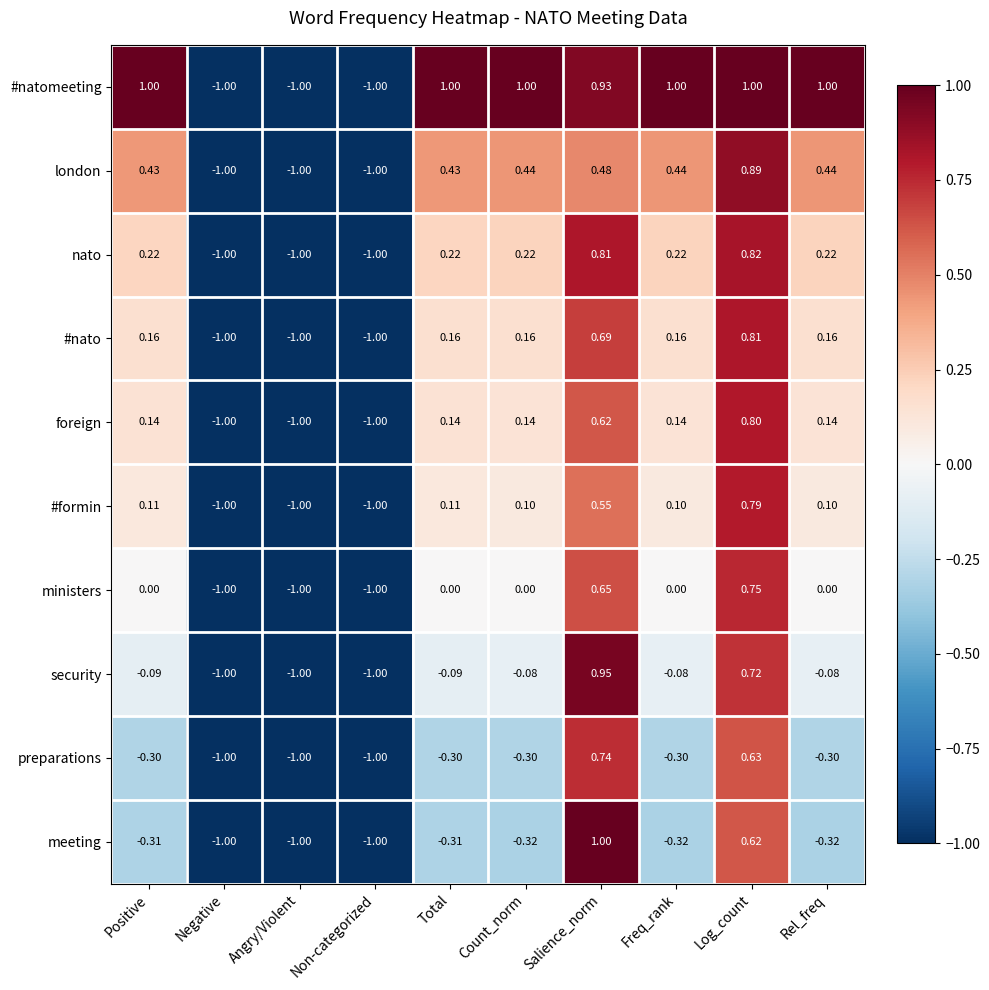

At Rel_freq, list the series in order from largest to smallest.

#natomeeting, london, nato, #nato, foreign, #formin, ministers, security, preparations, meeting